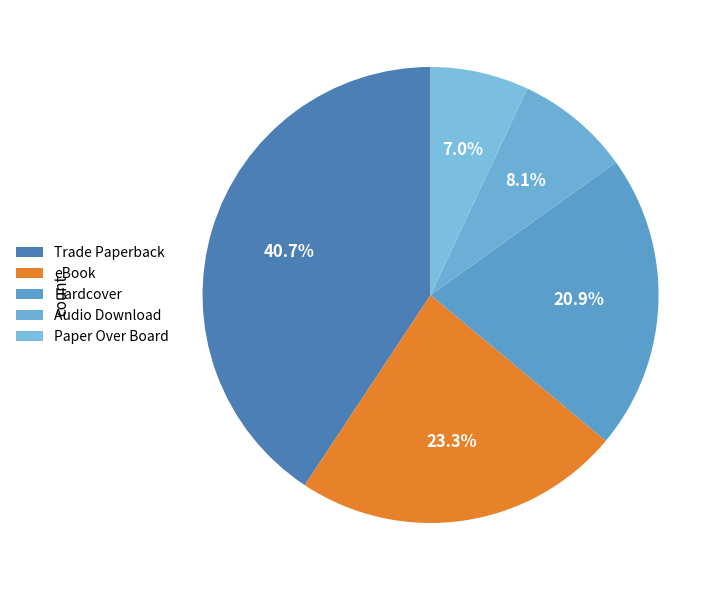

Does Trade Paperback represent more than half of the total?

No